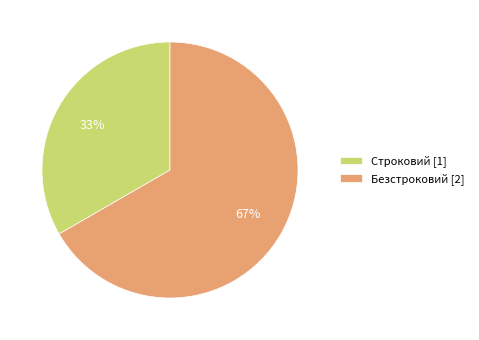

Combined, do Безстроковий [2] and Строковий [1] account for over 50%?

Yes